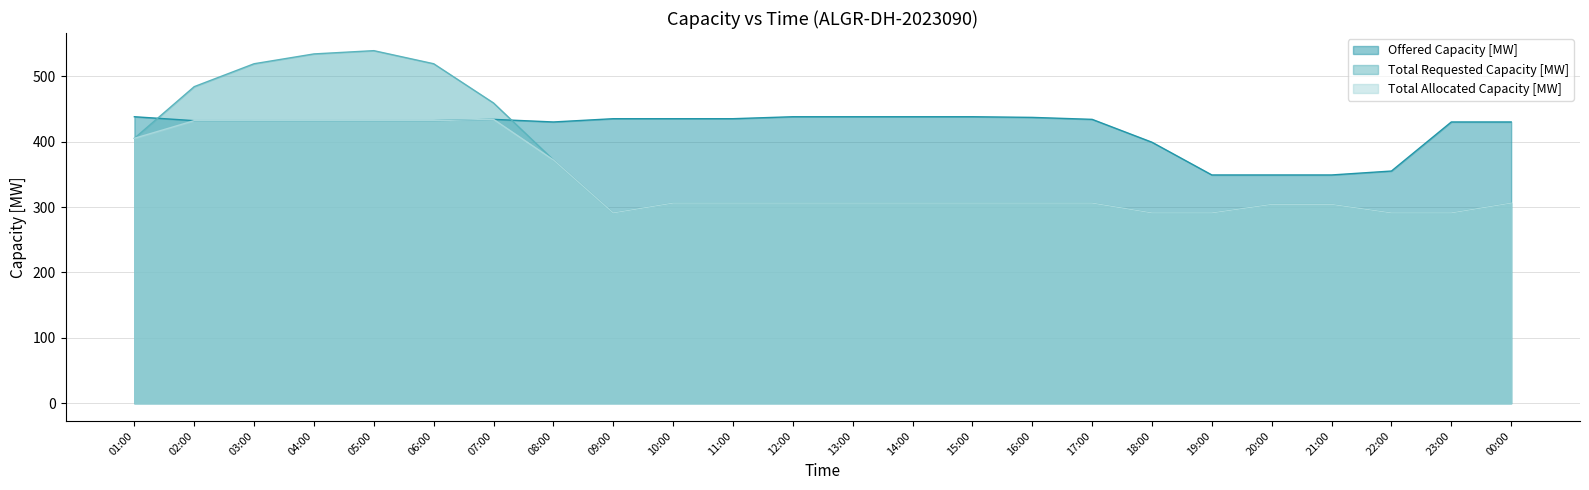

How many data points in Offered Capacity [MW] are above 432?

11